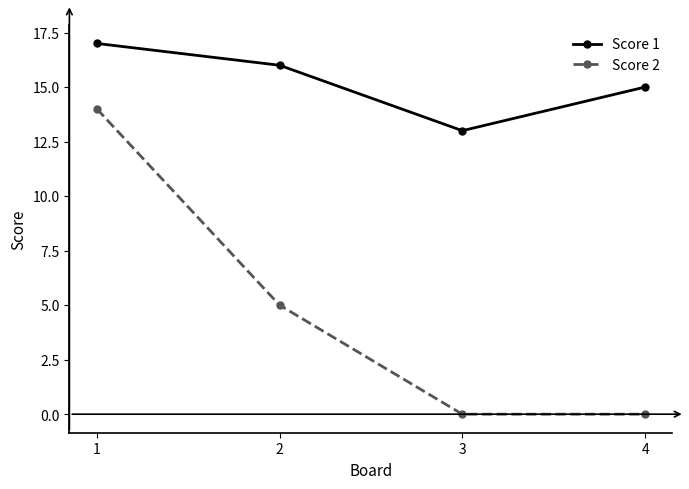

What is the minimum value for Score 1?

13